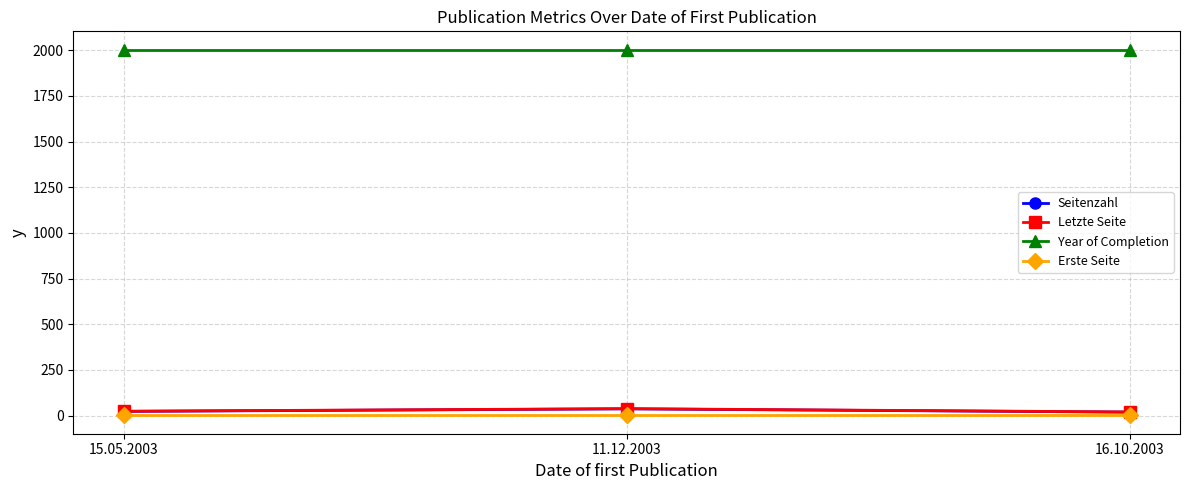

The value of Year of Completion at 11.12.2003 is 2003. True or false?

True